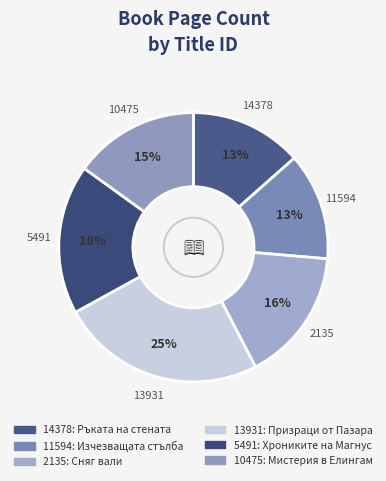

Which has a higher value, 11594 or 10475?

10475